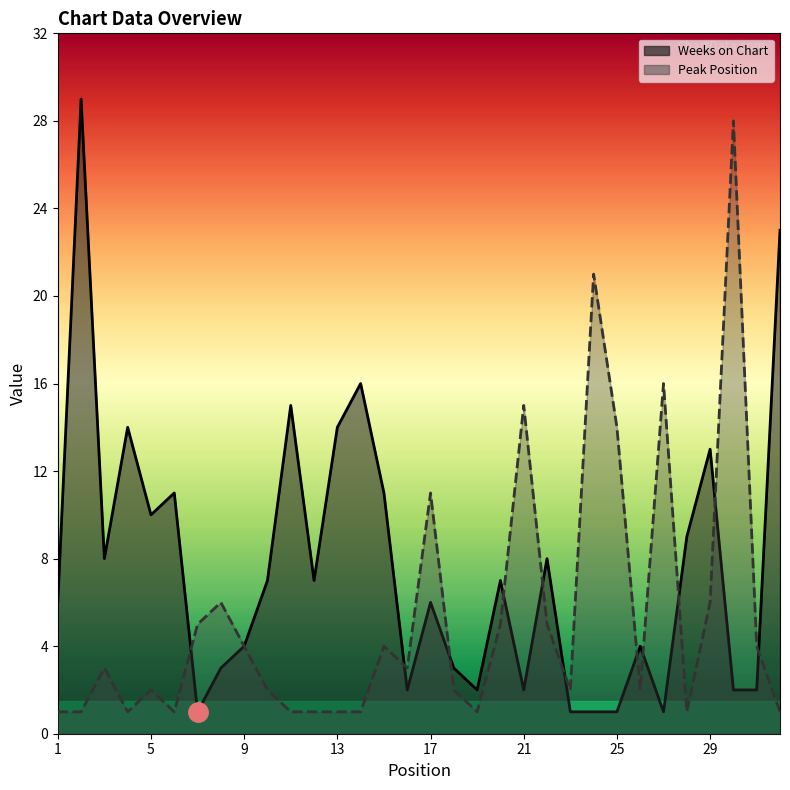

Which series has the widest spread of values?

Weeks on Chart